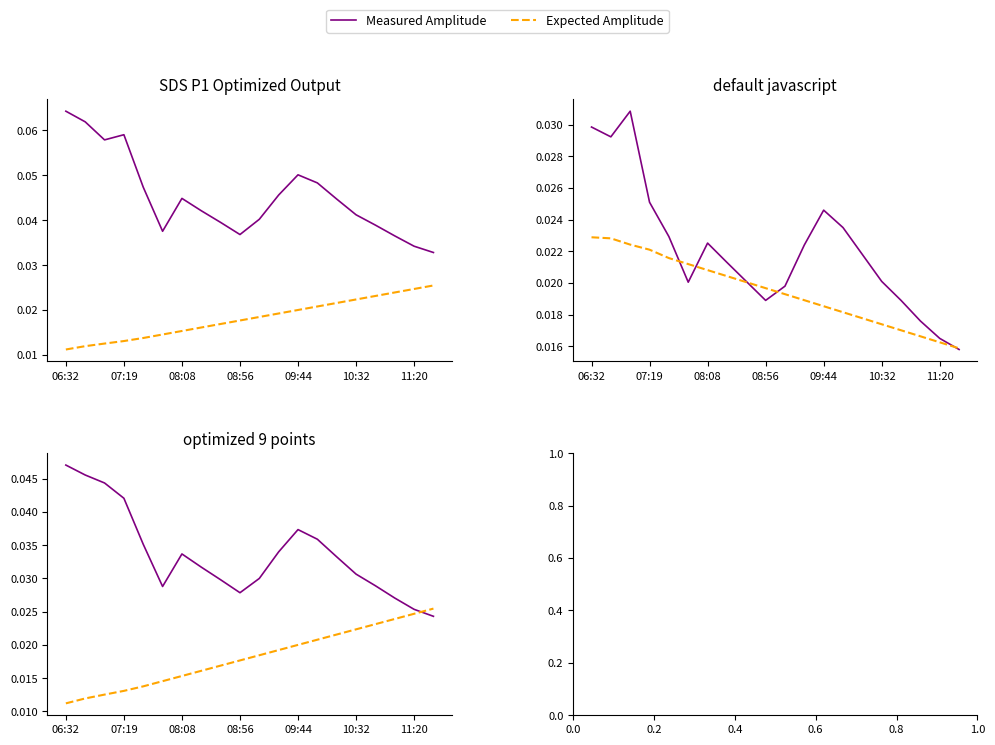

What are all the series names shown in the legend?

Measured Amplitude, Expected Amplitude